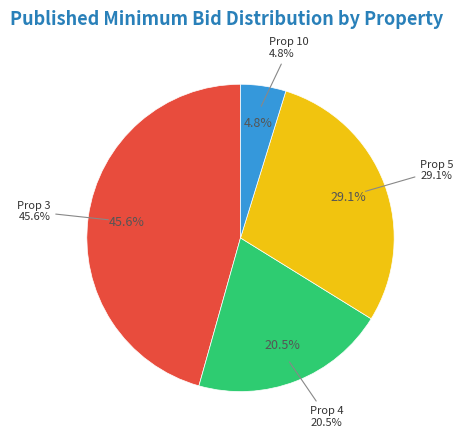

Between Prop 3 and Prop 4, which is larger?

Prop 3